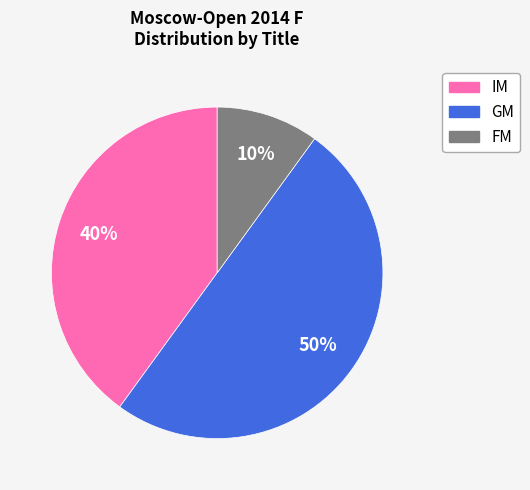

Which category has the biggest portion of the pie?

GM